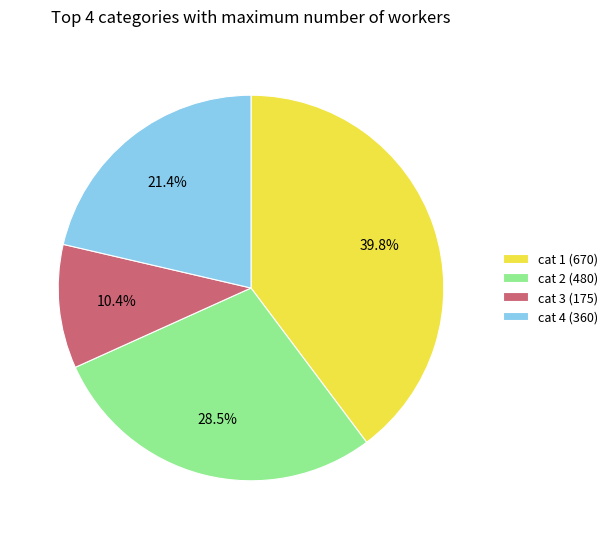

Which category has the biggest portion of the pie?

cat 1 (670)